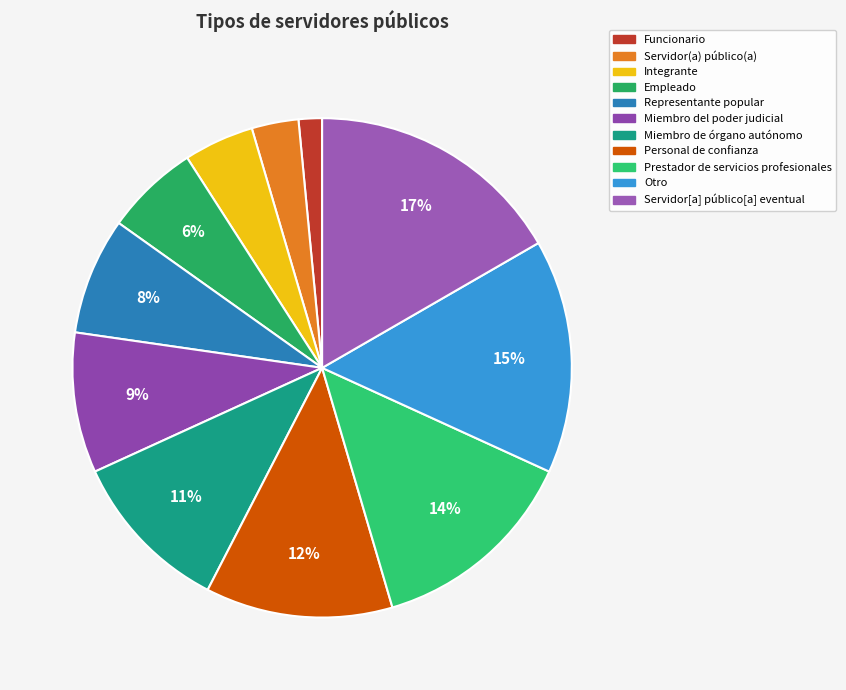

Rank the categories by value from lowest to highest.

Funcionario, Servidor(a) público(a), Integrante, Empleado, Representante popular, Miembro del poder judicial, Miembro de órgano autónomo, Personal de confianza, Prestador de servicios profesionales, Otro, Servidor[a] público[a] eventual